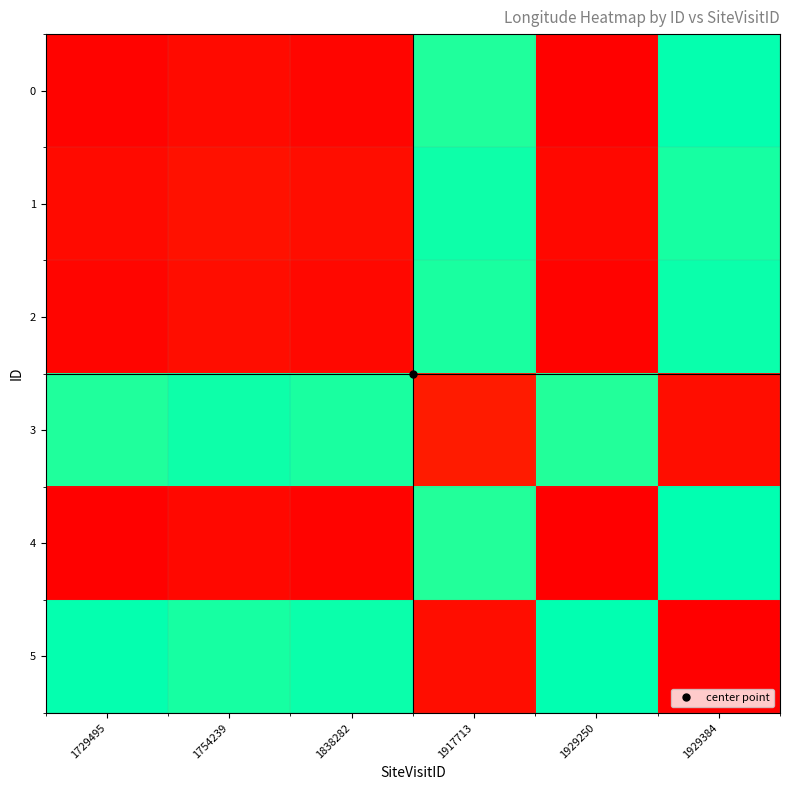

At which category does the chart reach its minimum across all series?

1929250